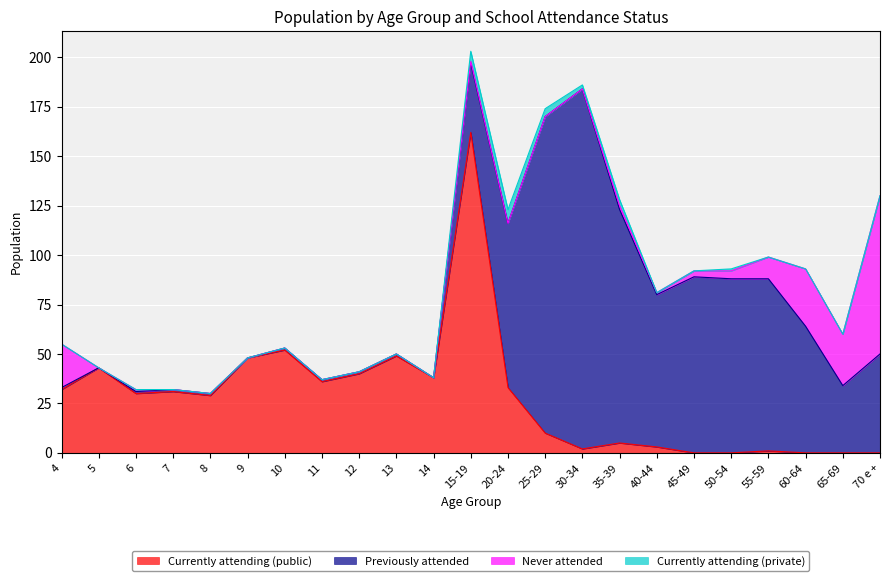

Between 35-39 and 20-24, which is larger?

20-24